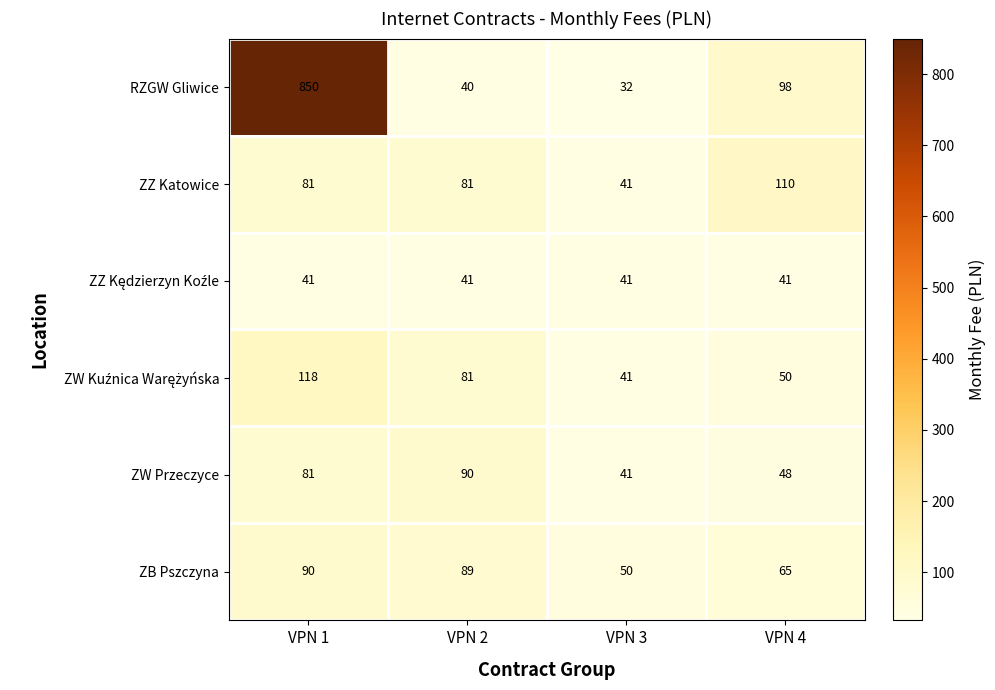

At which label does RZGW Gliwice first exceed 98?

VPN 1